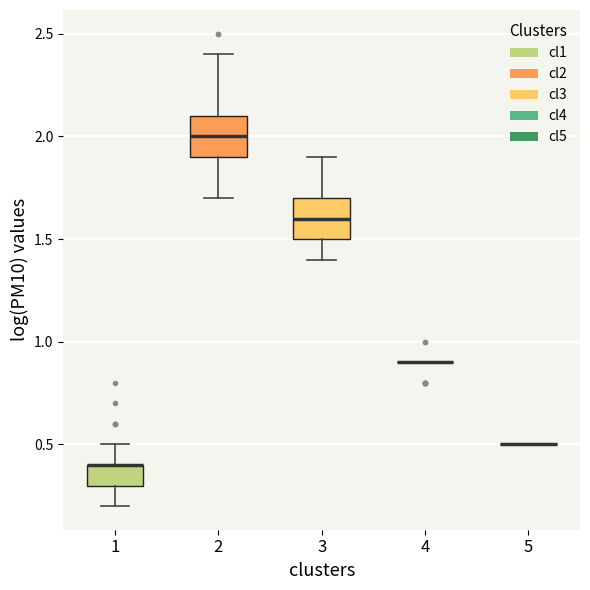

Where is the upper edge of the box at x = 1 on the y-axis? The values are not printed on the chart, so give them approximately, as read against the axis.

0.4